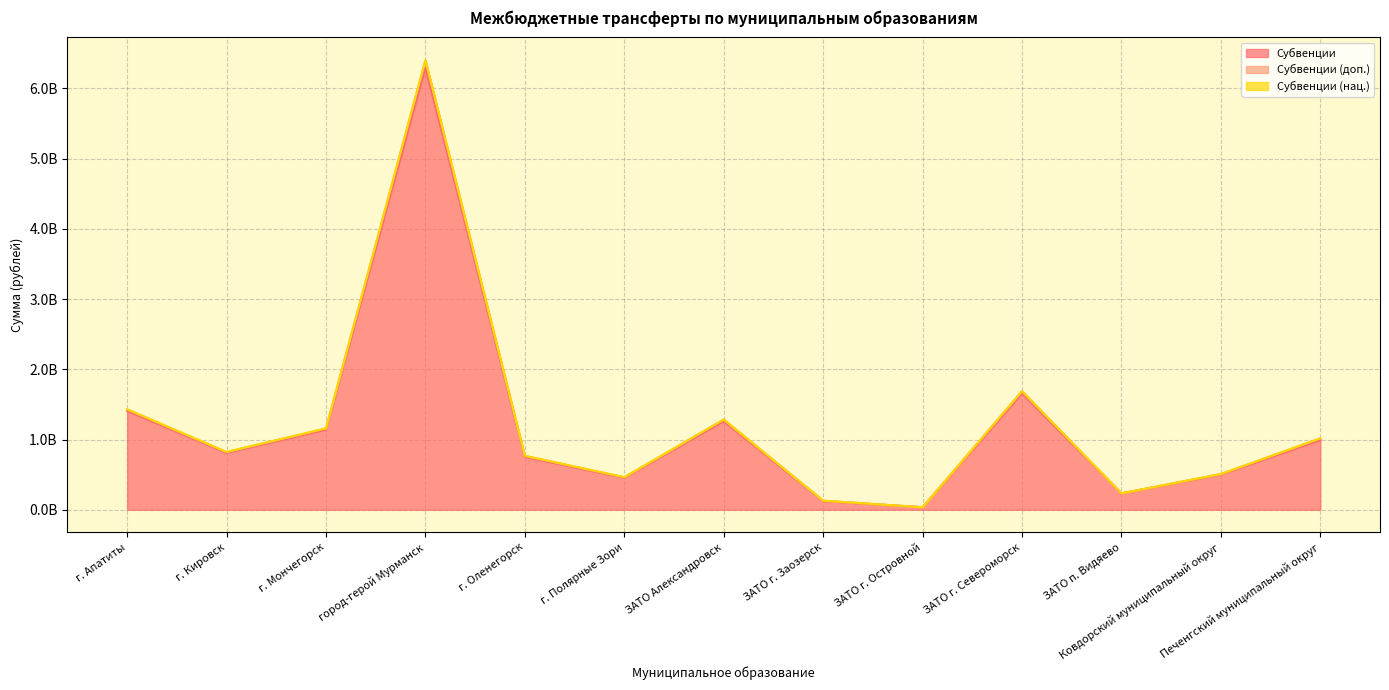

What is the average value of the Субвенции (доп.) series?

1225646815